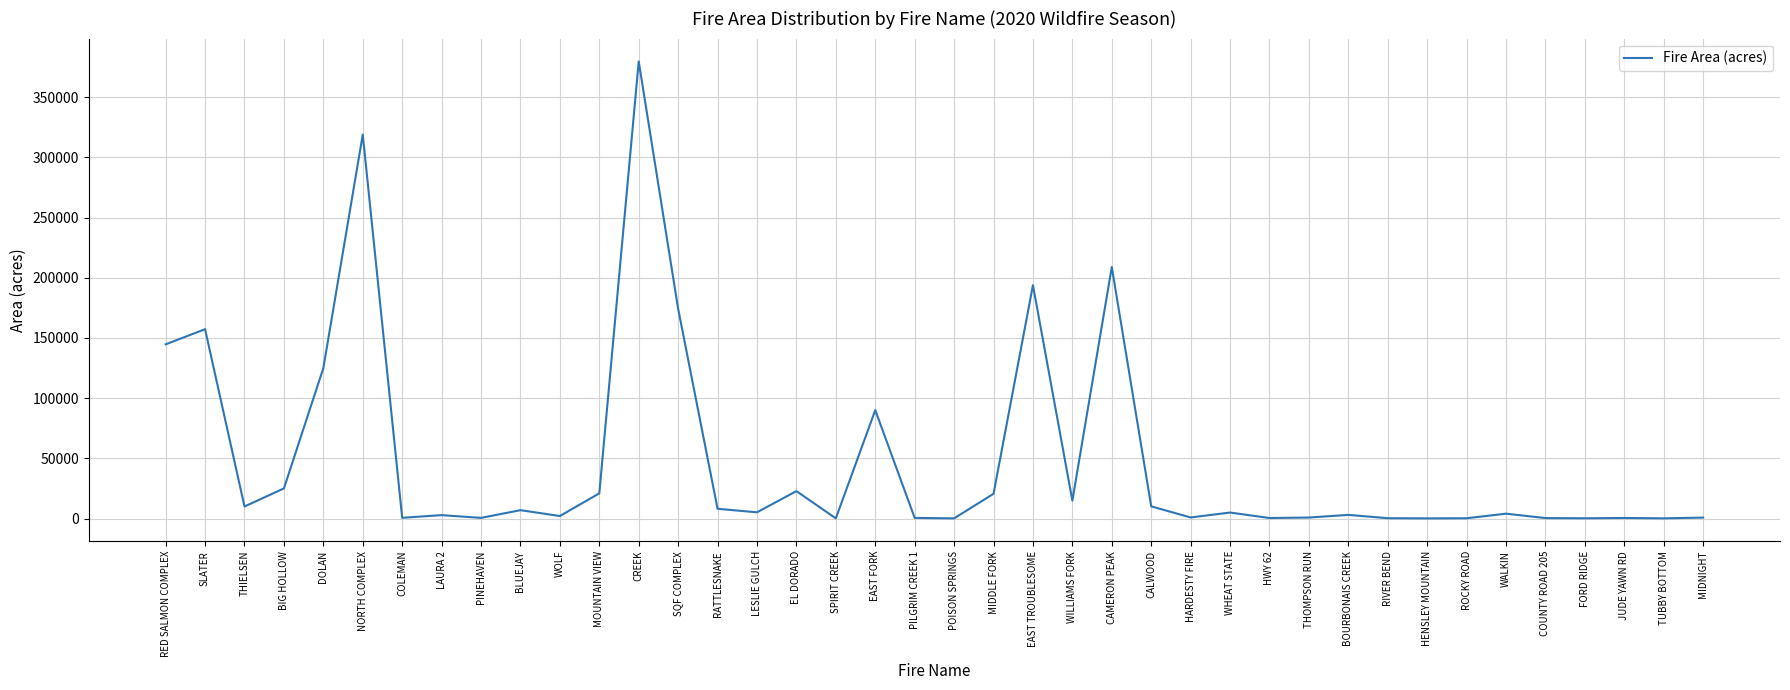

True or false: there are more than 0 points higher than both neighbors.

True